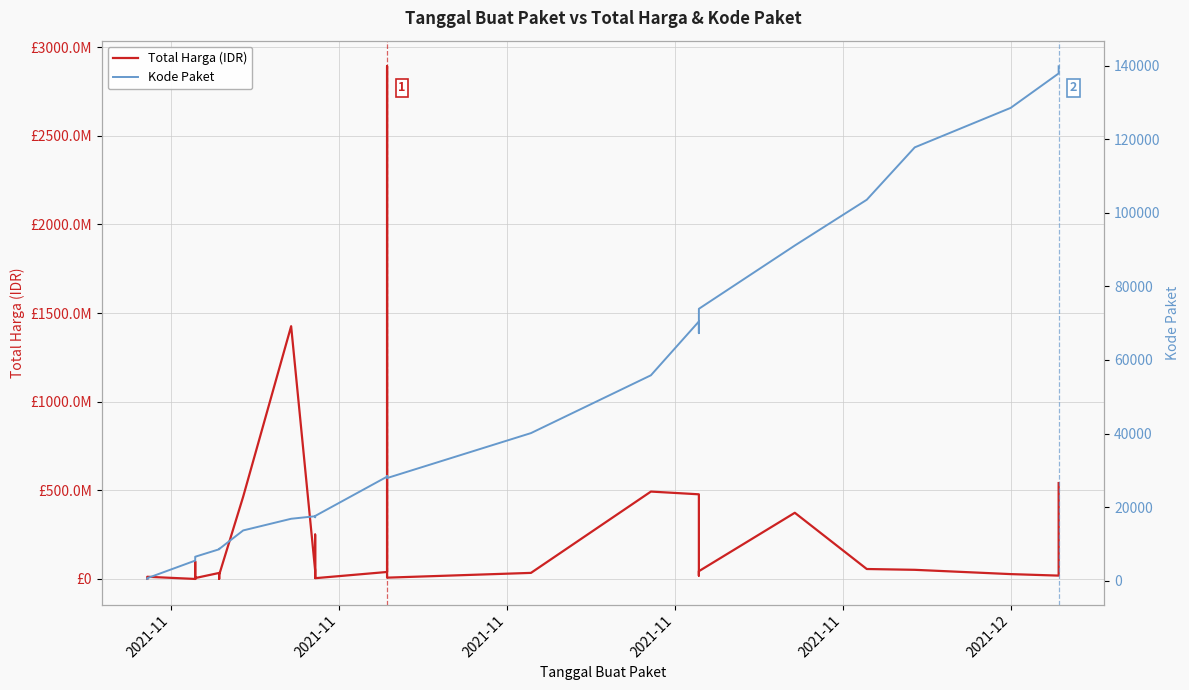

The Total Harga (IDR) series shows 832370824 at 14. True or false?

False